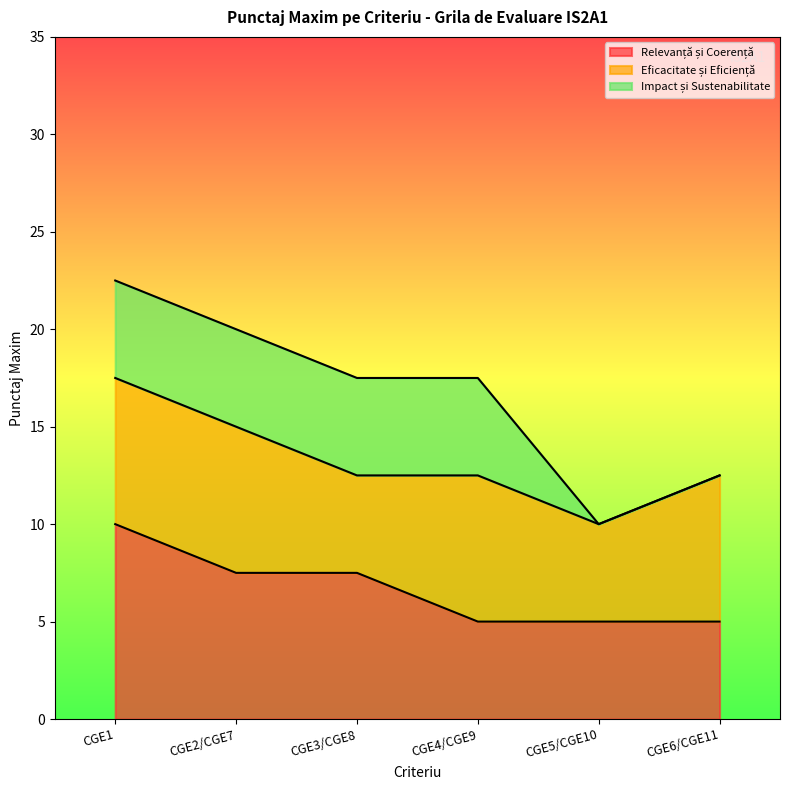

What is the difference between the maximum and minimum values in the Relevanță și Coerență series?

5.0